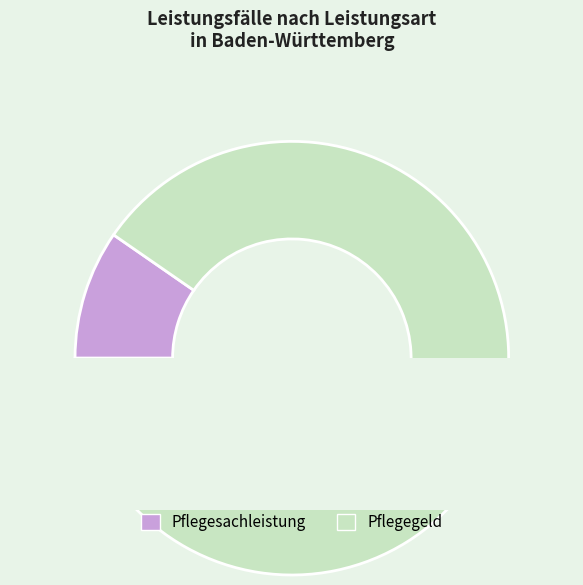

The Pflegesachleistung (Fälle) slice represents 10% of the pie. True or false?

True